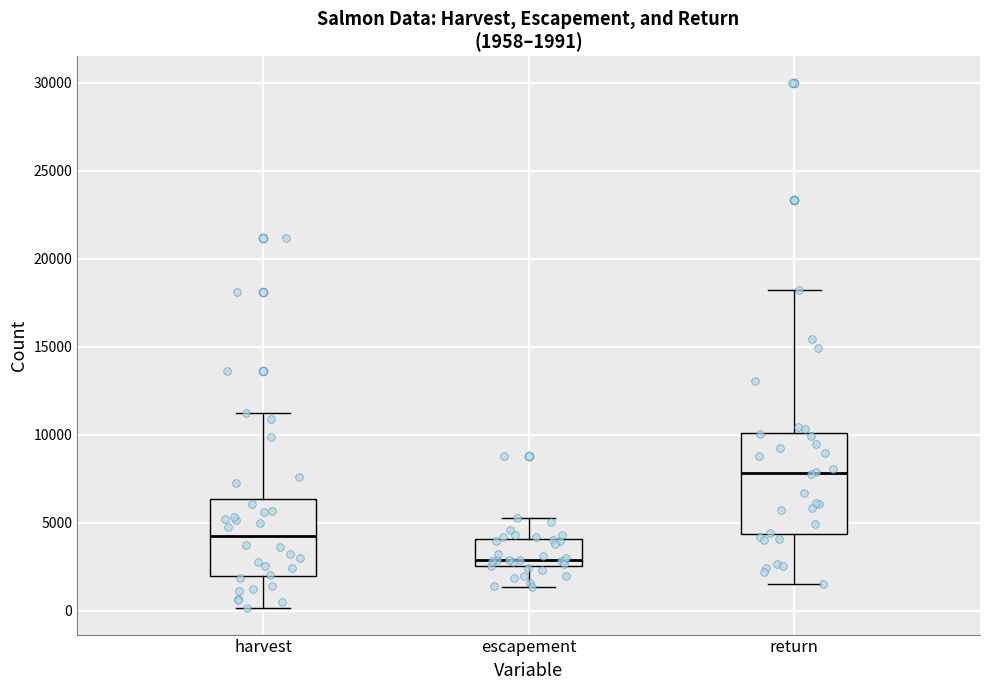

Which box has the lowest median line?

escapement